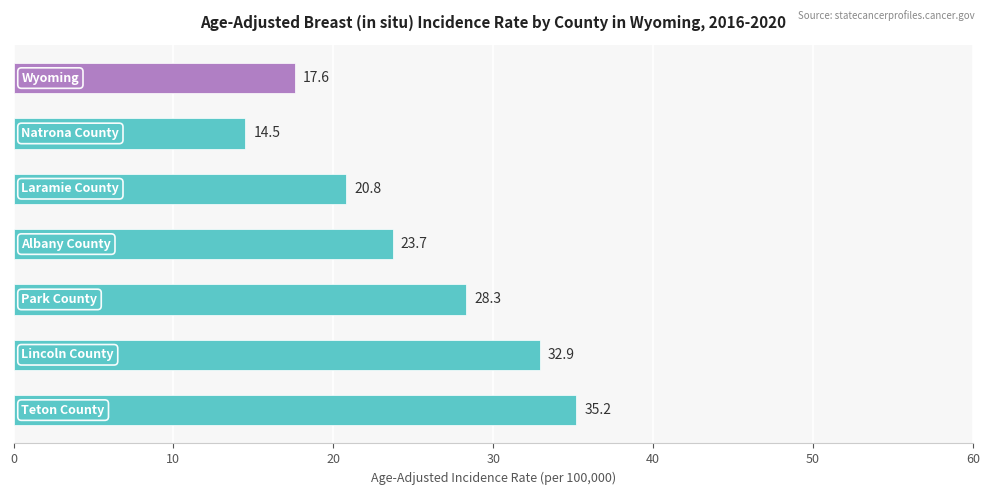

Reading top to bottom, extract all data points from this chart.

17.6	14.5	20.8	23.7	28.3	32.9	35.2